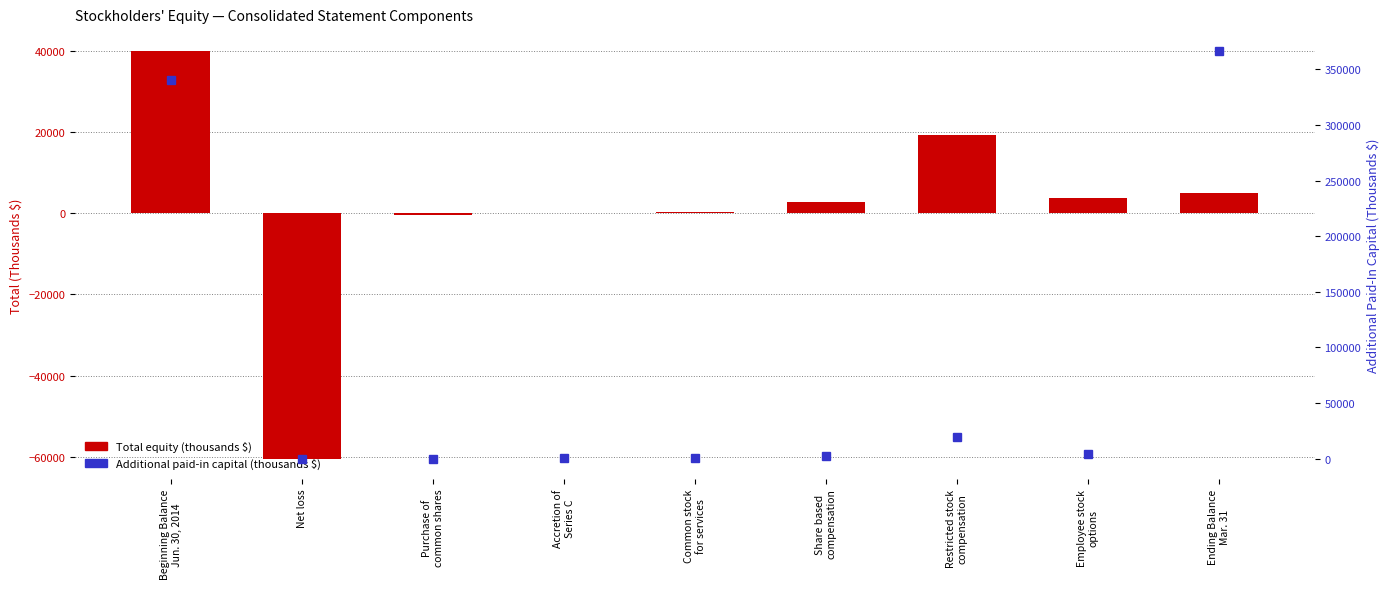

Which label corresponds to the largest value in the chart?

Ending Balance
Mar. 31